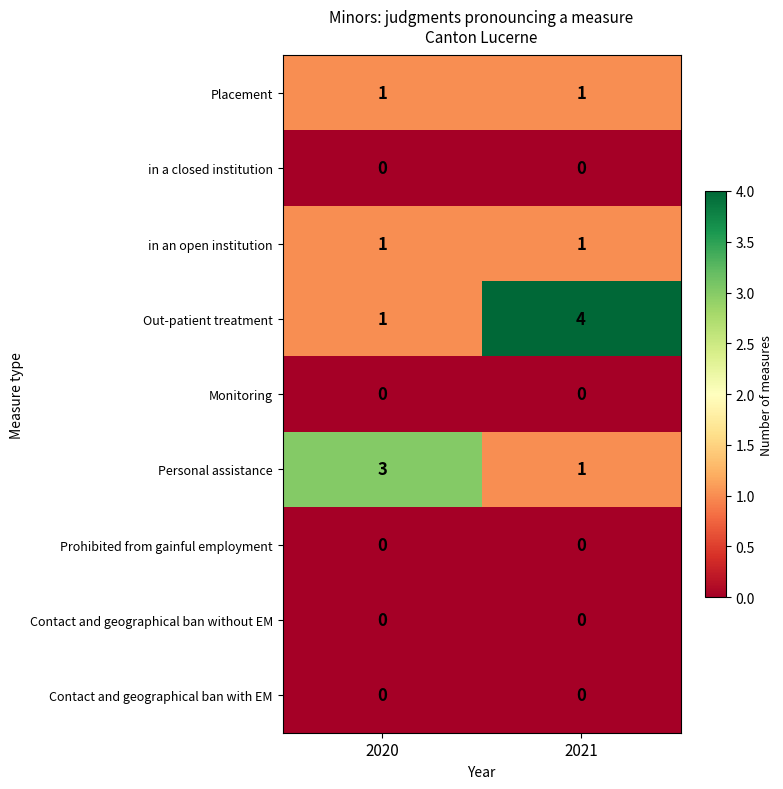

Between 2020 and 2021, which series saw the biggest shift?

Out-patient treatment